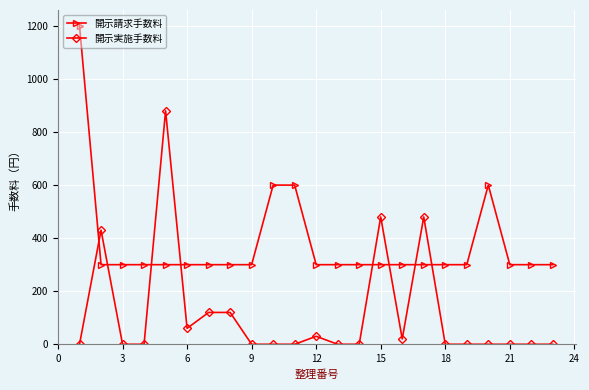

How many times do 開示請求手数料 and 開示実施手数料 cross each other?

8